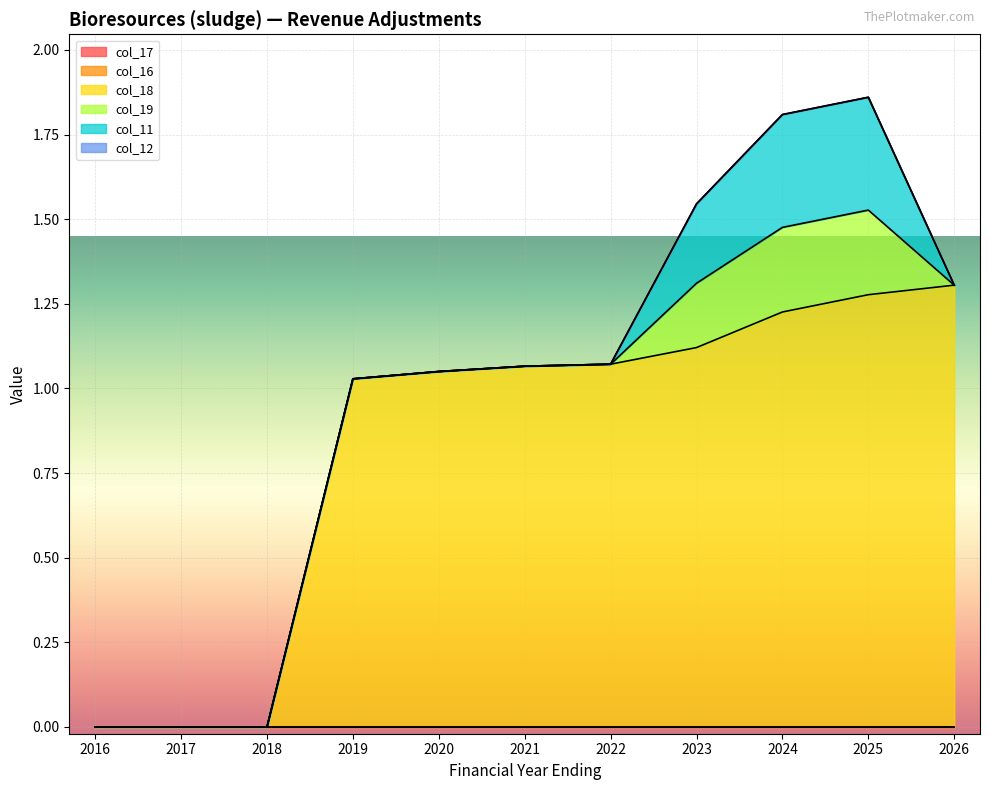

Between 2017 and 2020, which series saw the biggest shift?

col_18